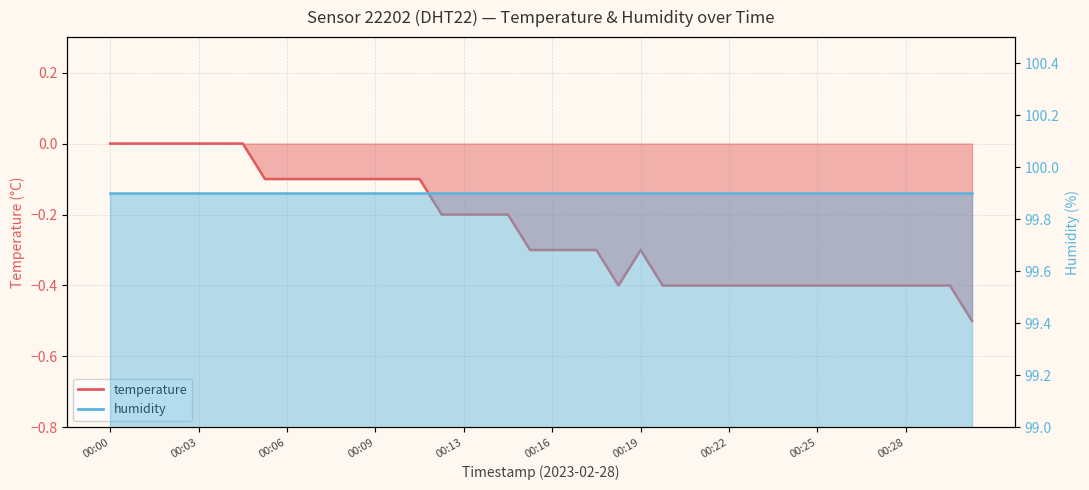

Where is the first local maximum?

00:19